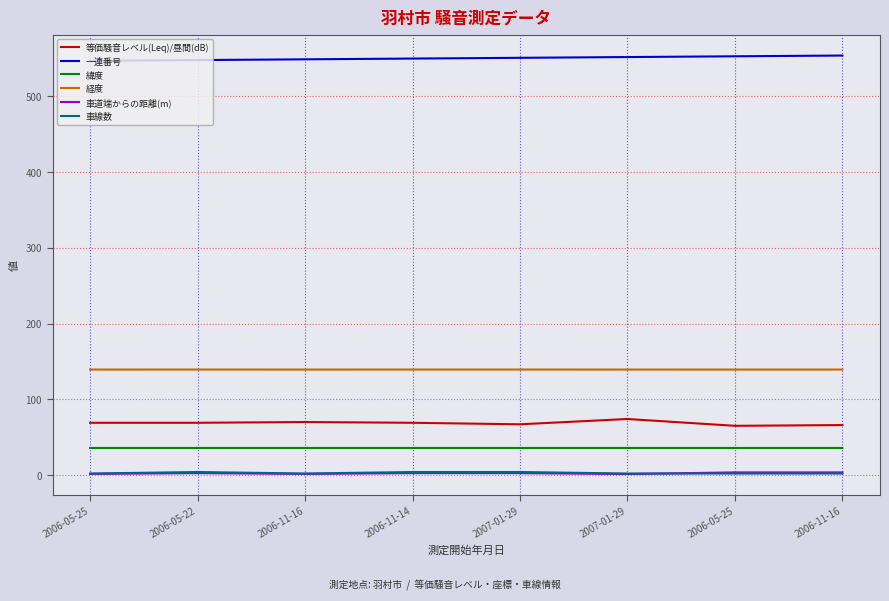

What is the difference between the 一連番号 values at 2006-11-16 and 2006-05-22?

6.0